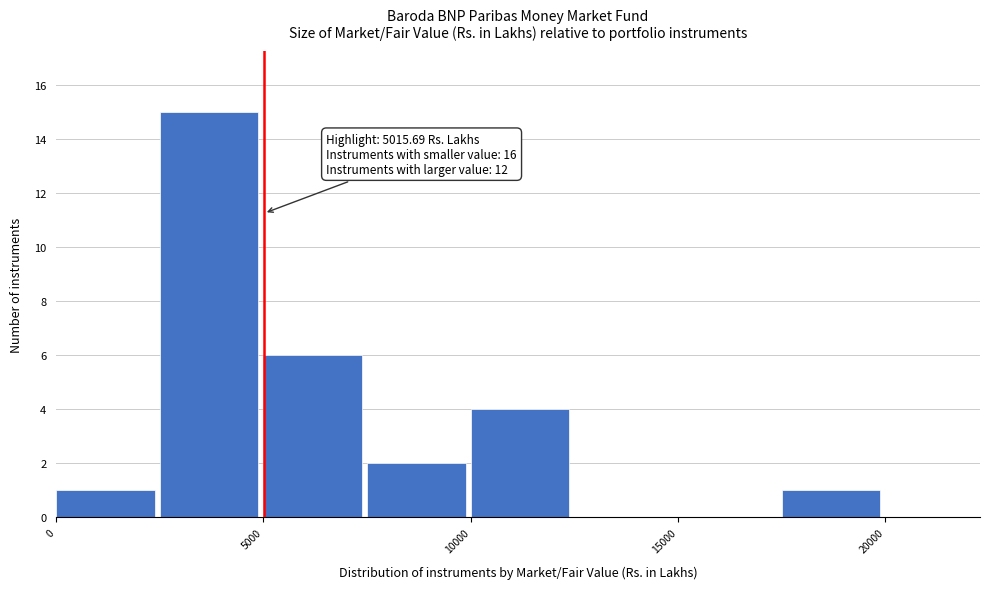

Which range on the x-axis has the tallest bar?

2500 to 5000